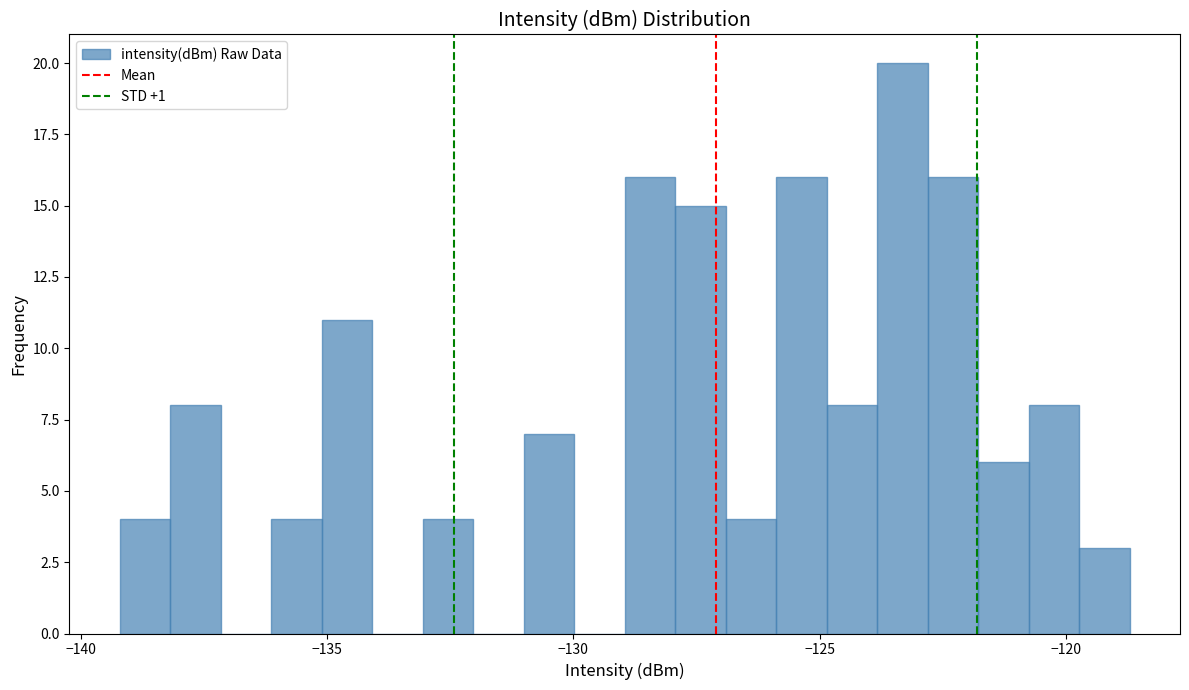

Read against the x-axis, roughly where is the centre of the tallest bar?

-123.5